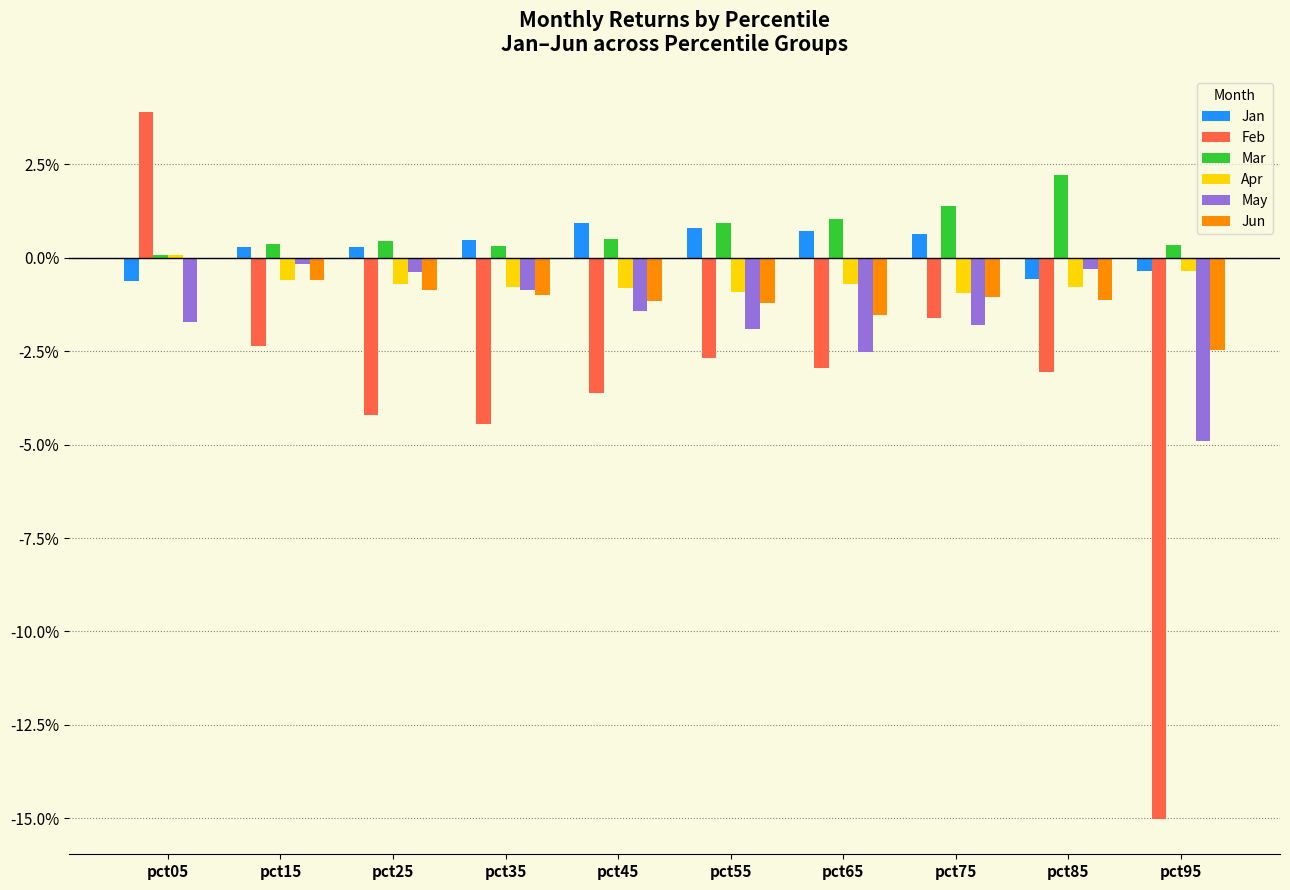

Are the bars grouped side by side (vs. stacked)?

Yes